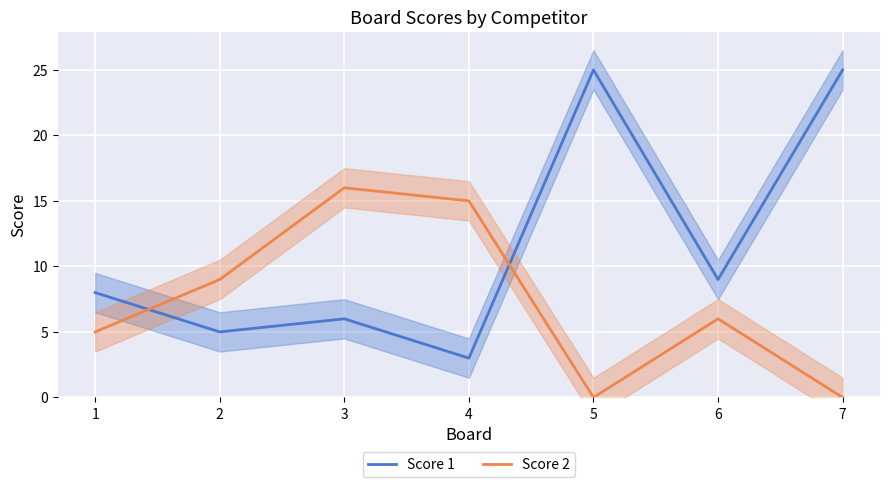

How many distinct data groups are displayed?

2